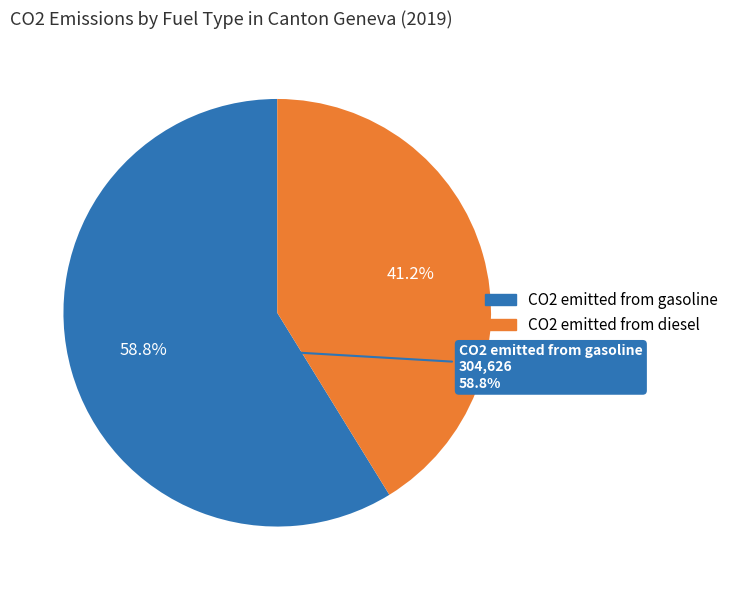

To the nearest percent, what portion does CO2 emitted from diesel represent?

41%